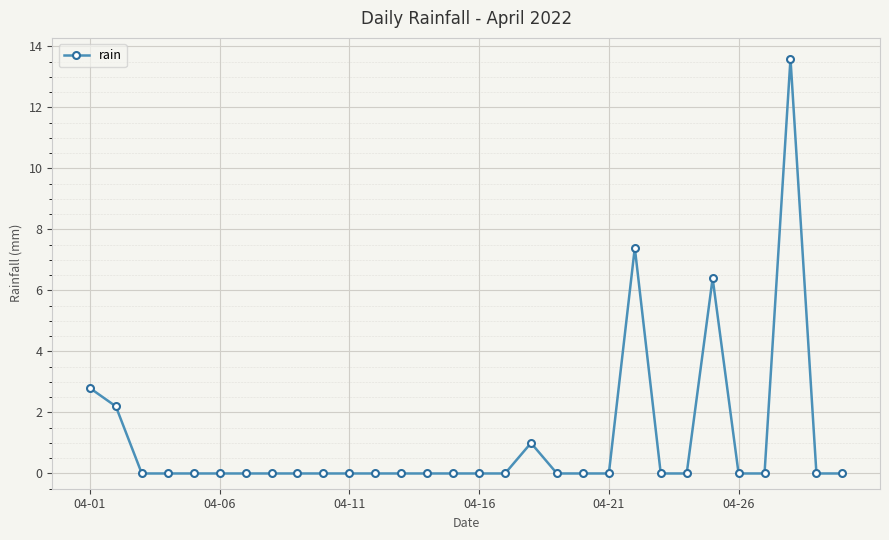

What is the average value?

1.1